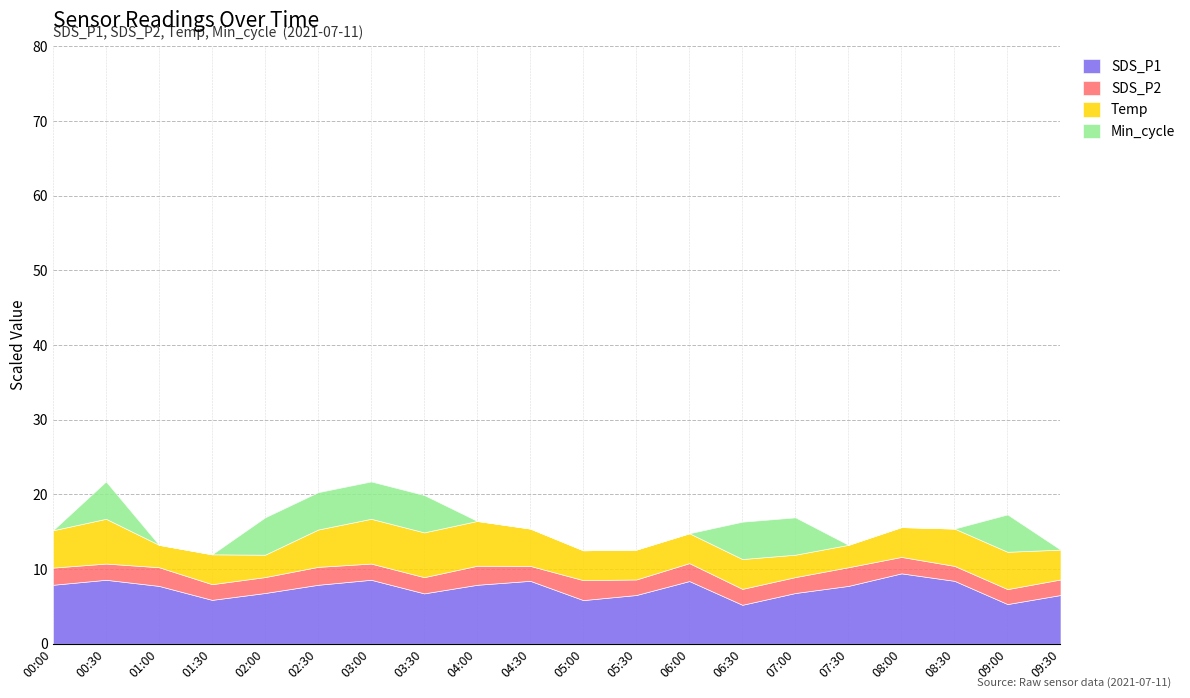

What is the total value across all series at 07:00?

16.9